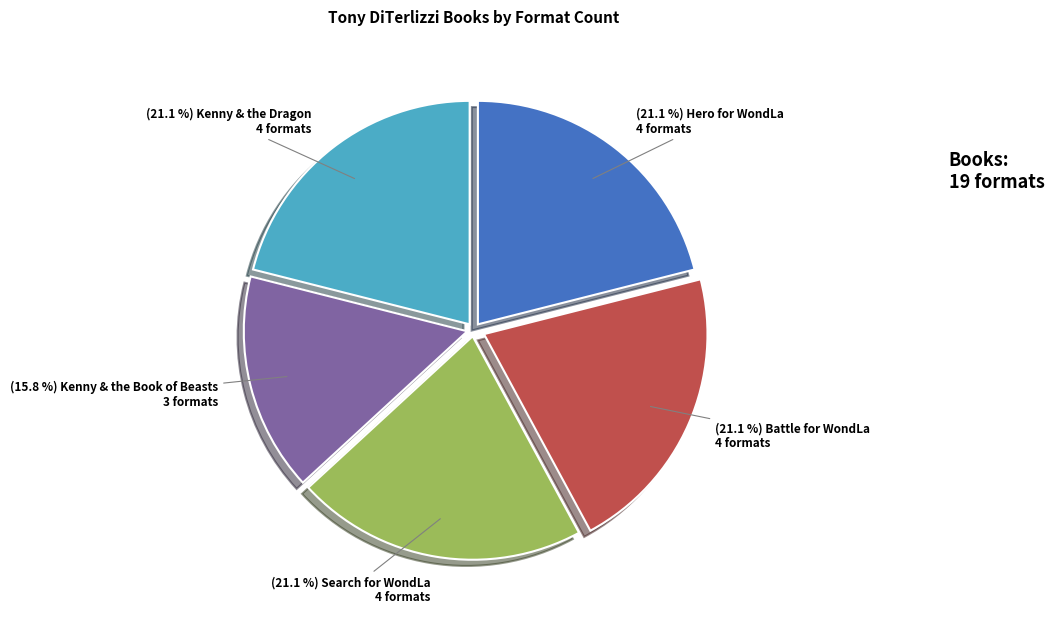

Is there any slice that represents more than half of the pie?

No